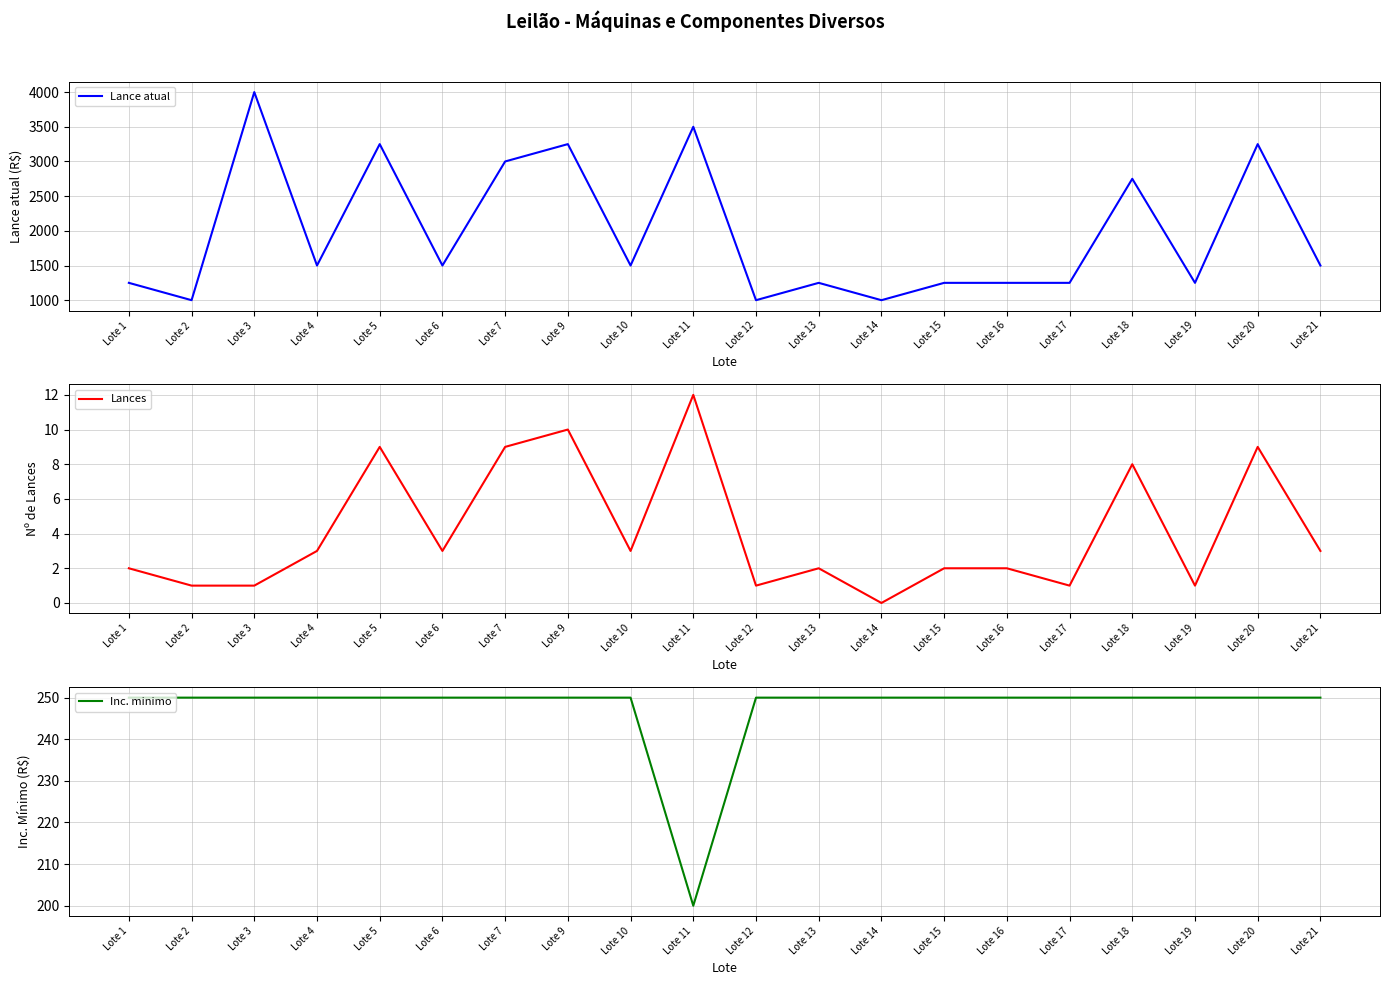

Where does the Lance atual series first go above 1500?

Lote 3